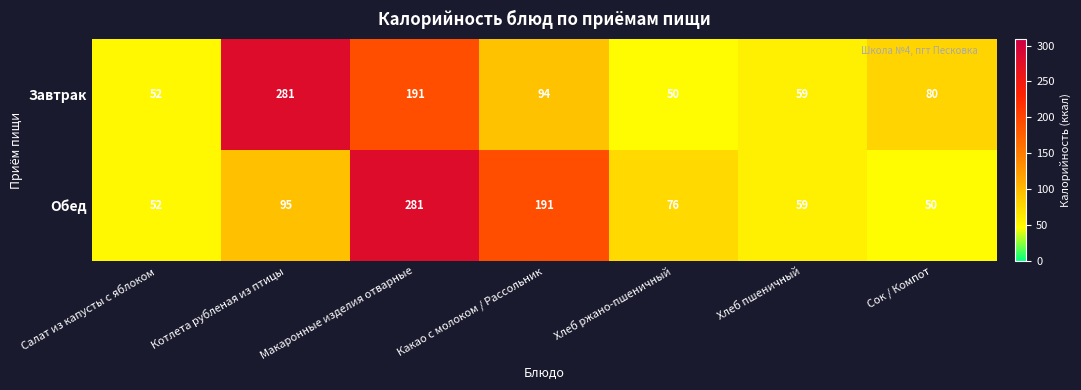

What is the spread (max minus min) of values at Котлета рубленая из птицы?

186